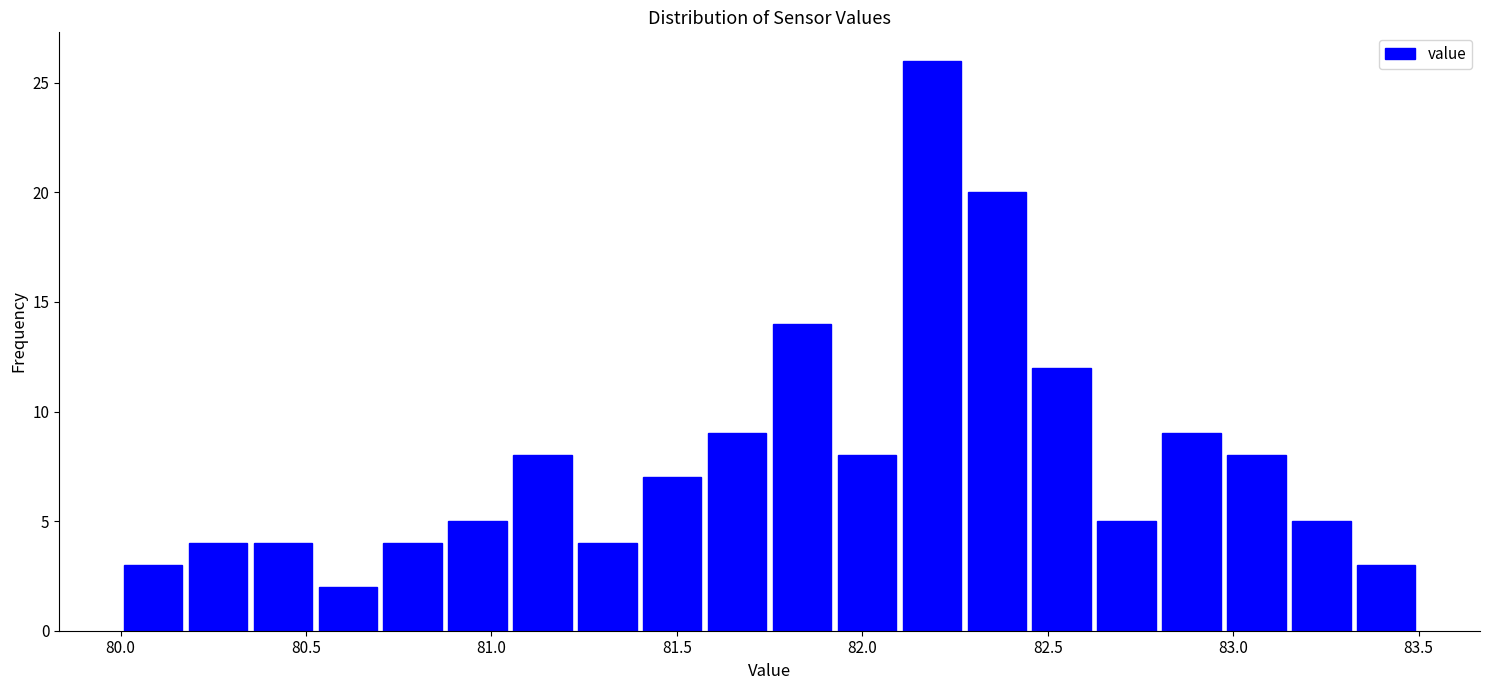

Read against the x-axis, roughly where is the centre of the tallest bar?

82.20